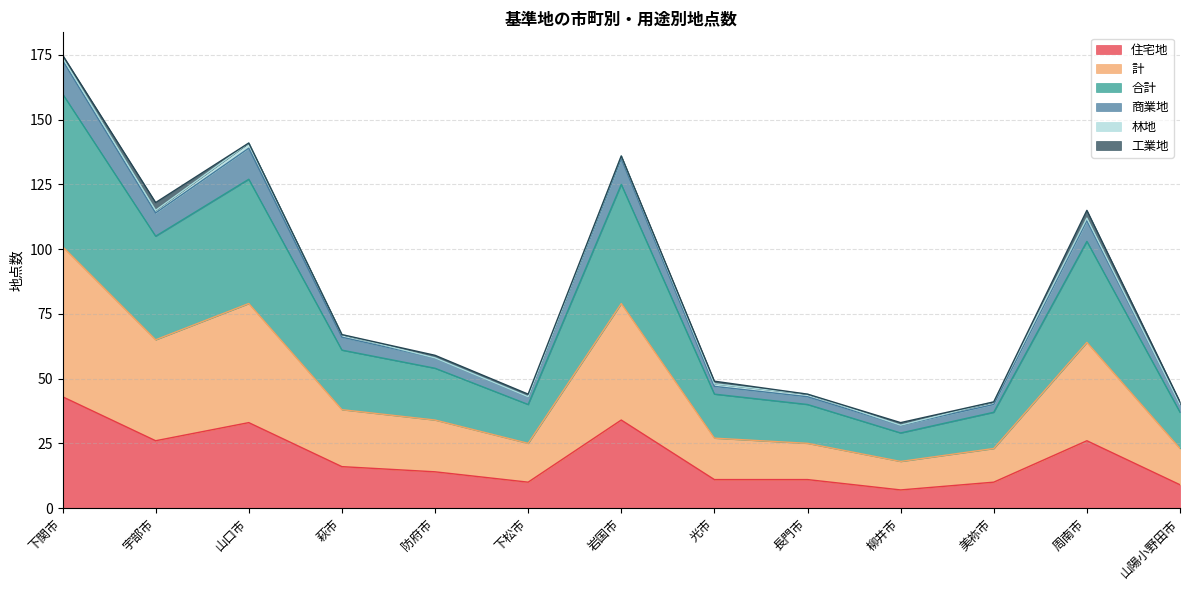

Which category has the highest value in the 住宅地 series?

下関市